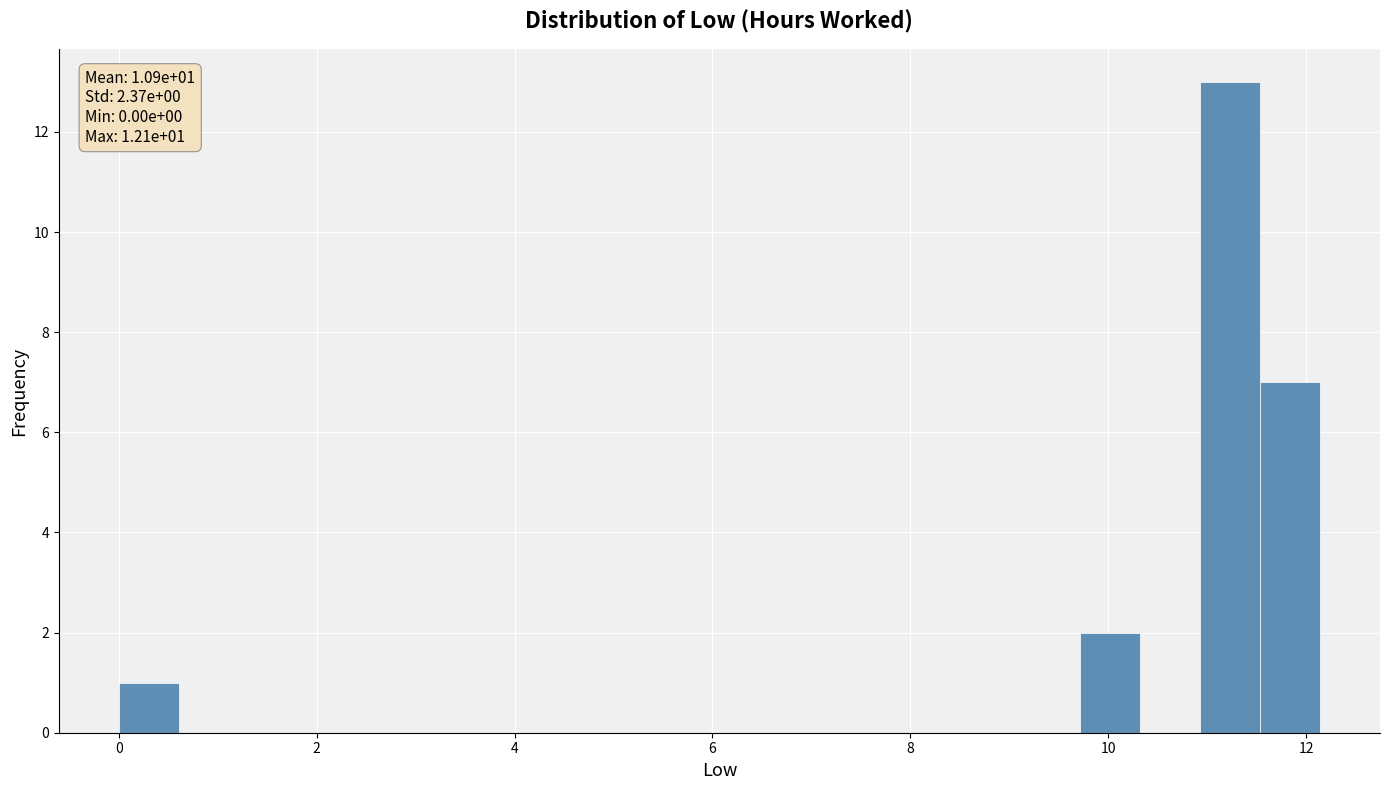

Around what value on the x-axis is the tallest bar? Give the approximate position of its centre, as read against the axis.

11.2